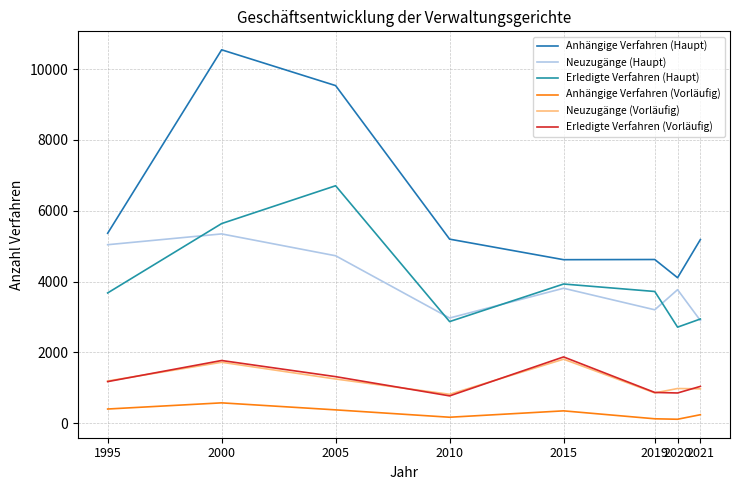

In Erledigte Verfahren (Haupt), how many points are lower than both neighbors (excluding endpoints)?

2